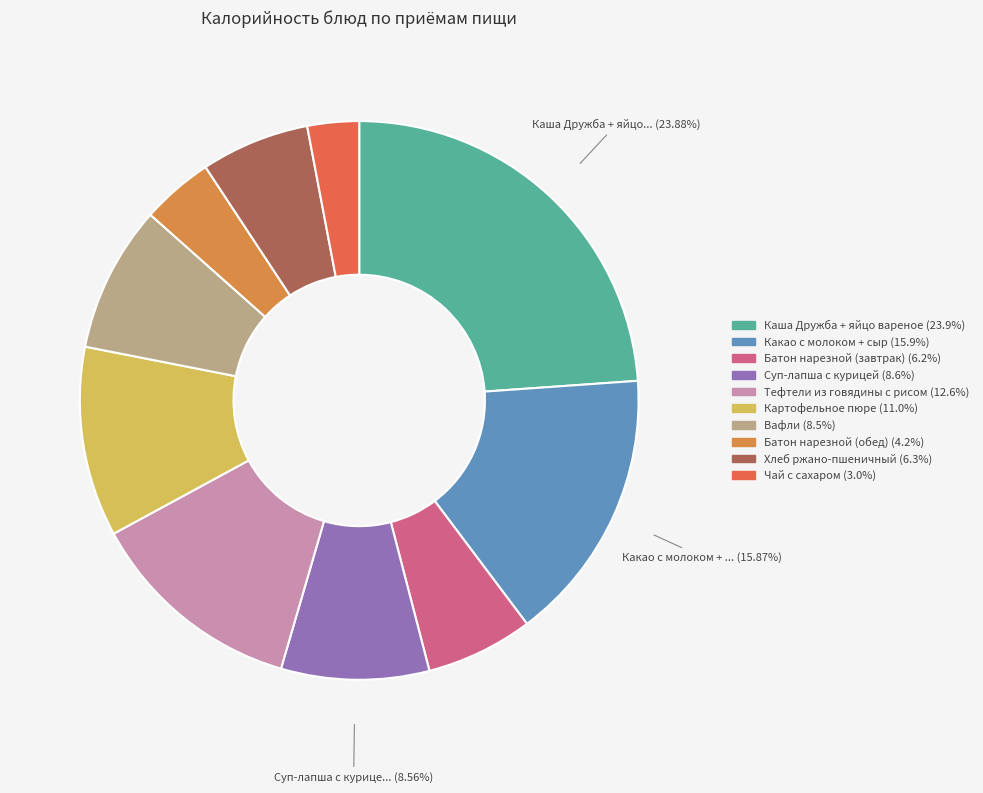

Count the number of slices in the pie.

10